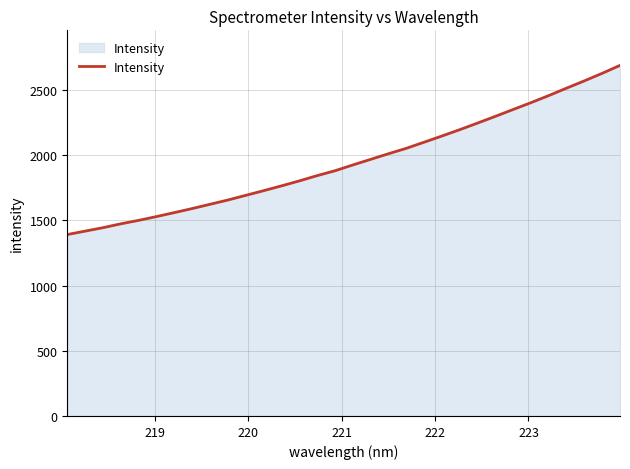

What is the minimum value shown in the chart?

1391.1